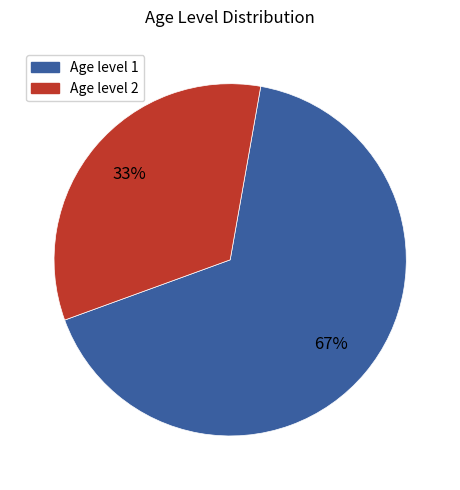

Which category has the biggest portion of the pie?

Age level 1